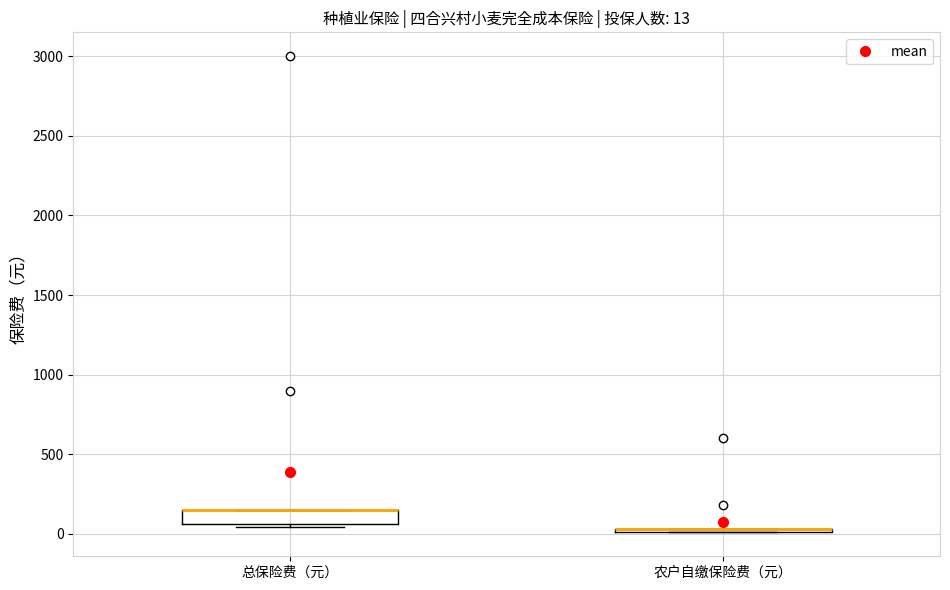

Comparing the boxes themselves (not the whiskers), which one is the tallest?

总保险费（元）